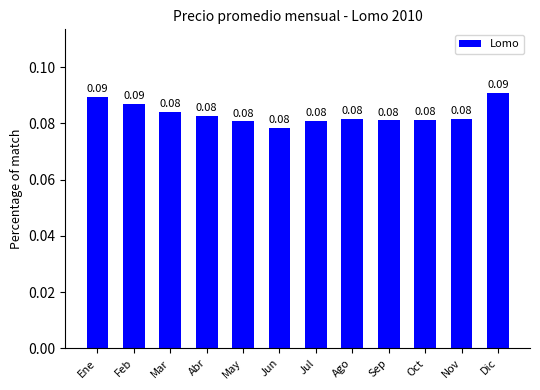

Count the values in the range 0 to 1.

12